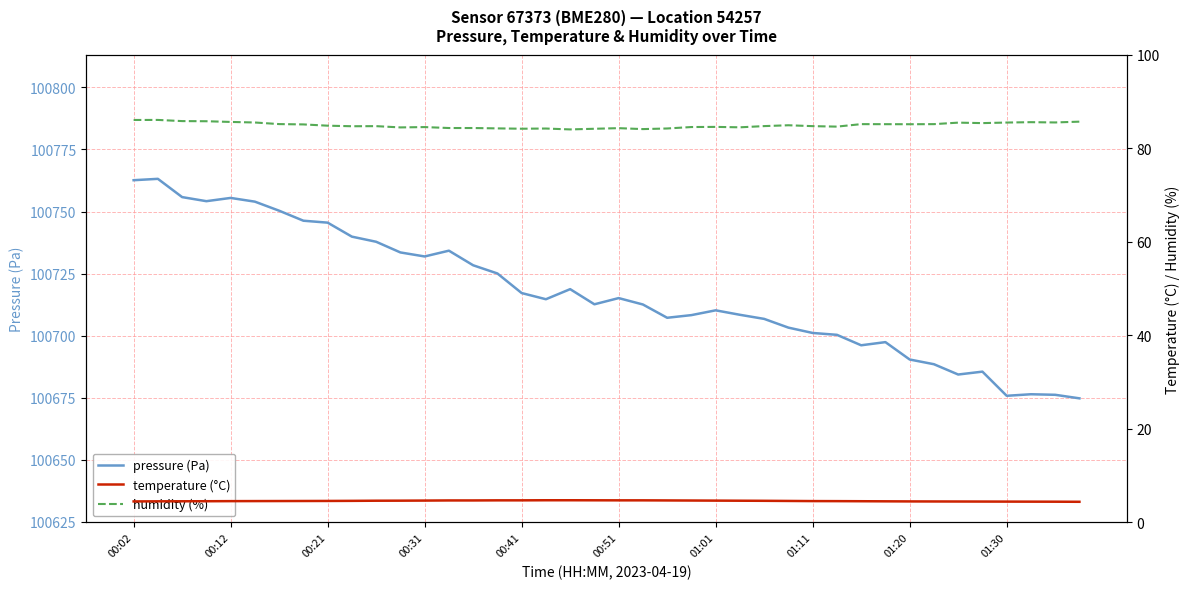

What is the average value of the temperature (°C) series?

4.6